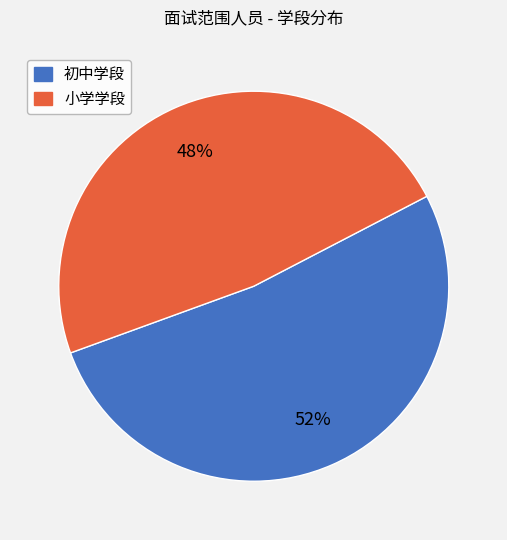

Do 初中学段 and 小学学段 together represent more than half of the pie?

Yes